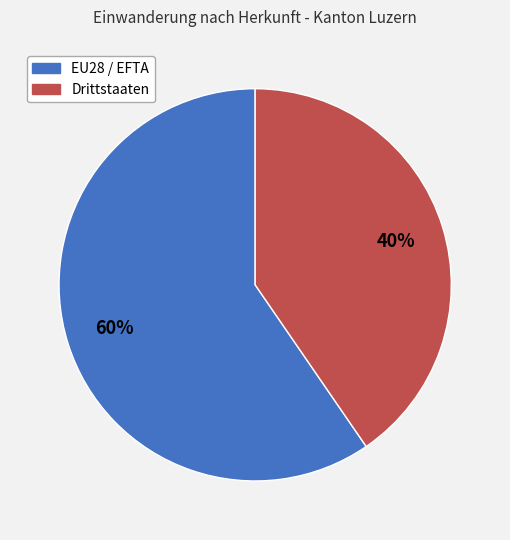

To the nearest percent, what percentage of the pie is EU28 / EFTA?

60%